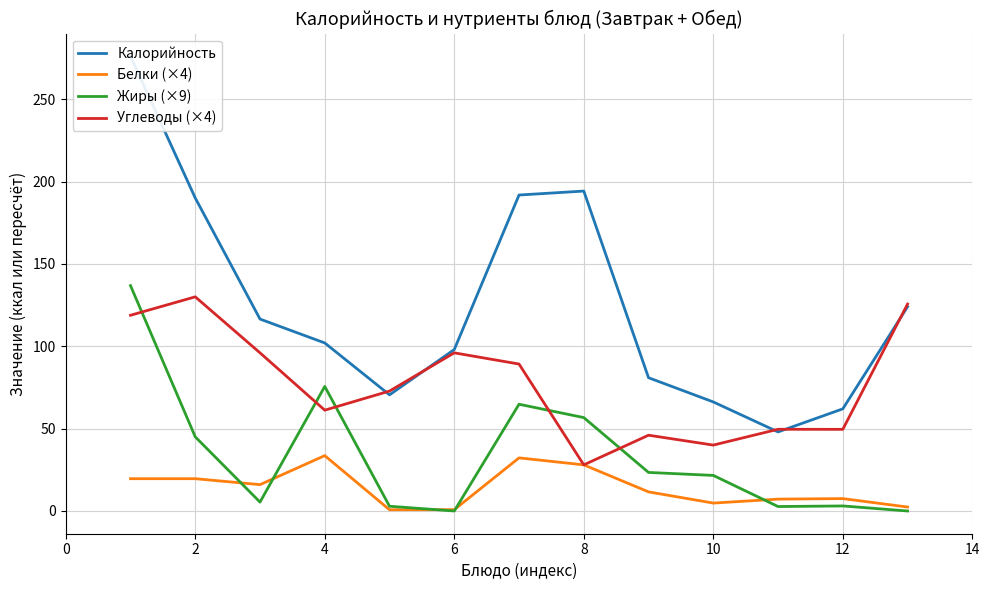

How many values in the Углеводы (×4) series are below 72?

6